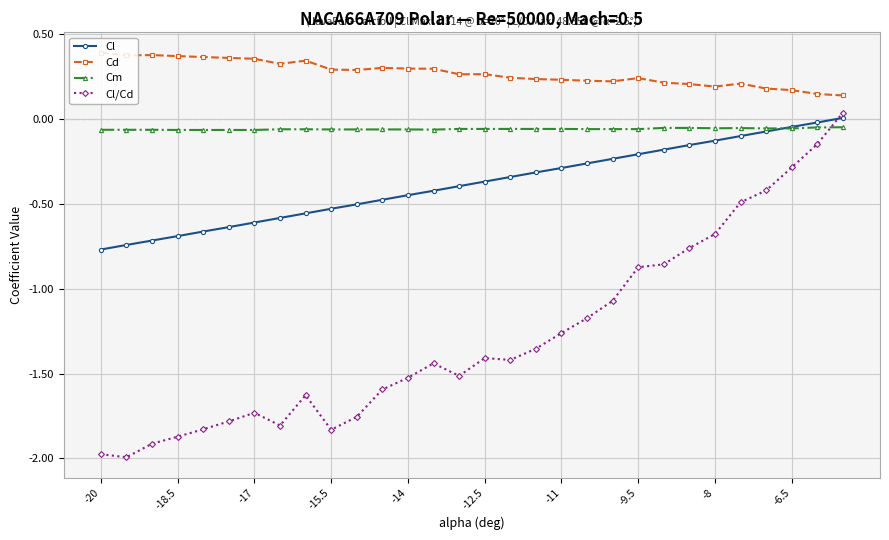

Rank the series by their average value, from lowest to highest.

Cl/Cd, Cl, Cm, Cd